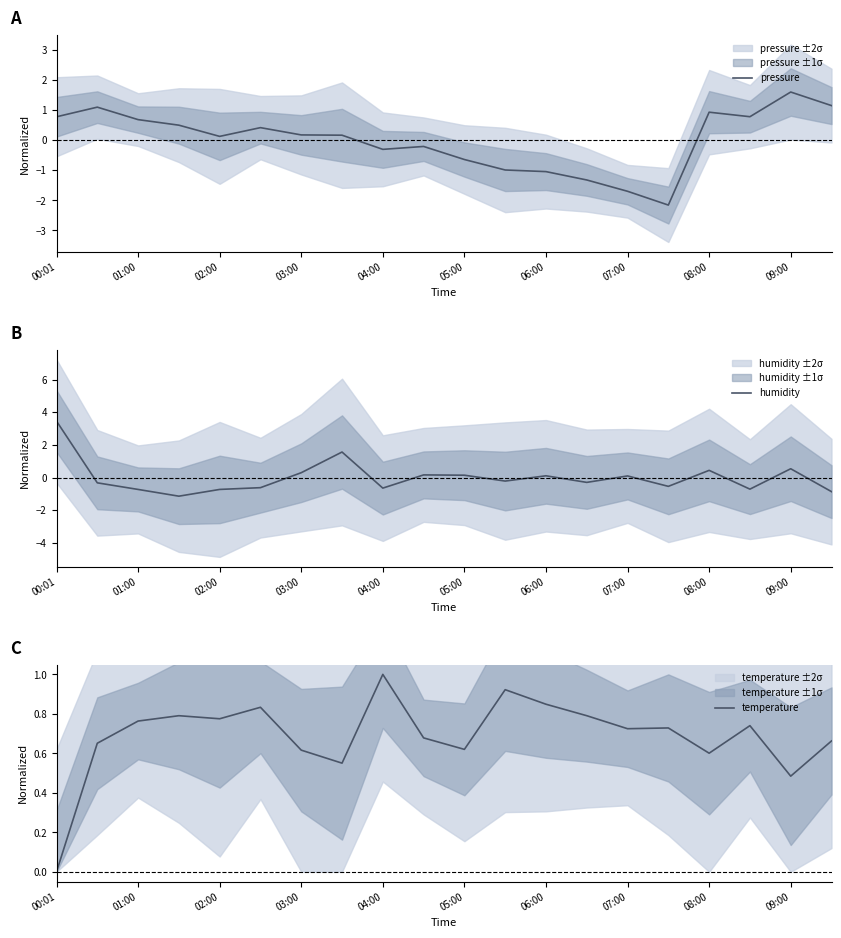

In humidity, how many points are lower than both neighbors (excluding endpoints)?

6